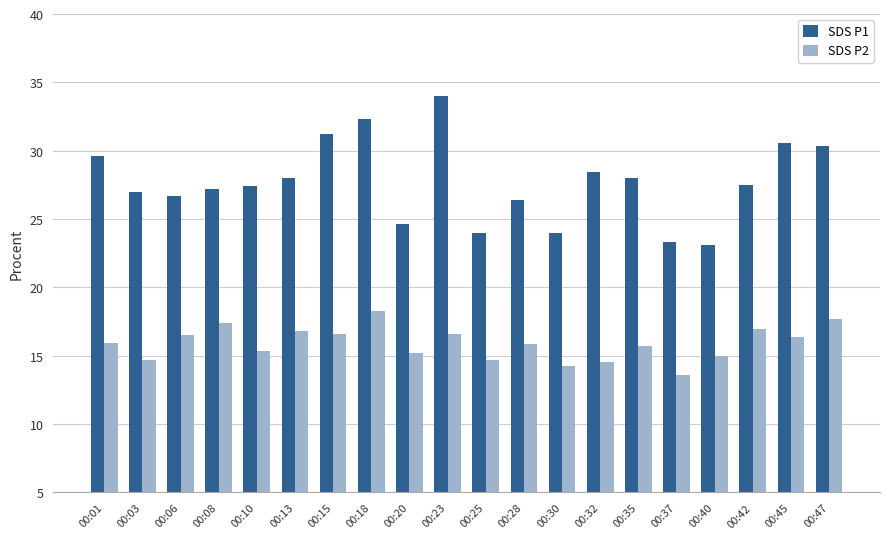

How many distinct data groups are displayed?

2